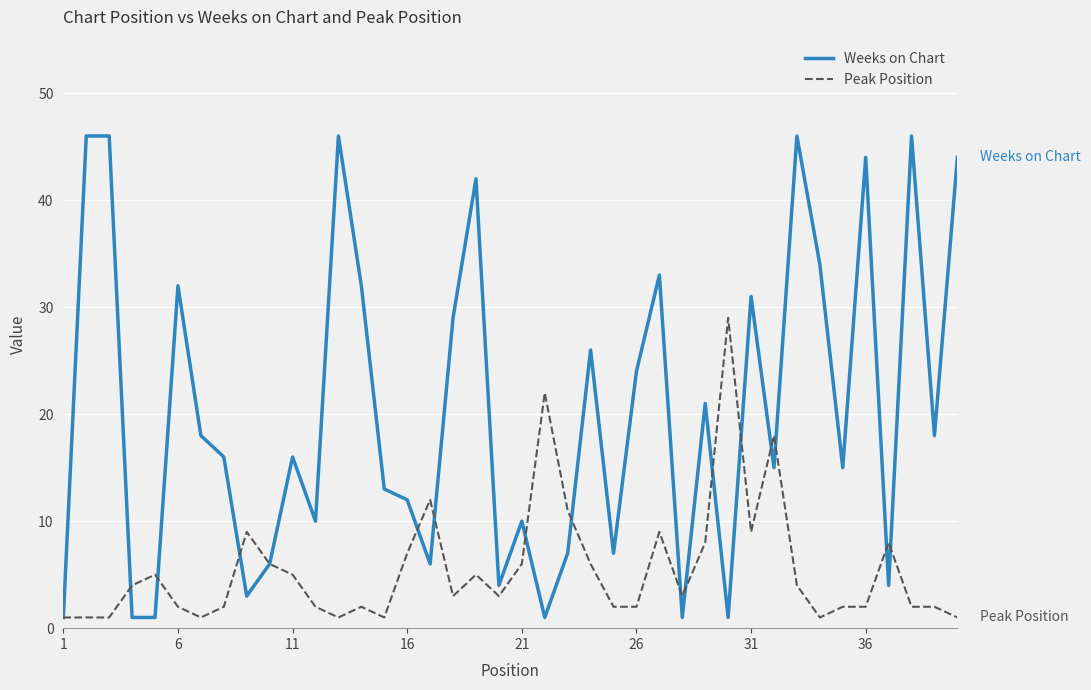

Which series has the largest total across all categories?

Weeks on Chart